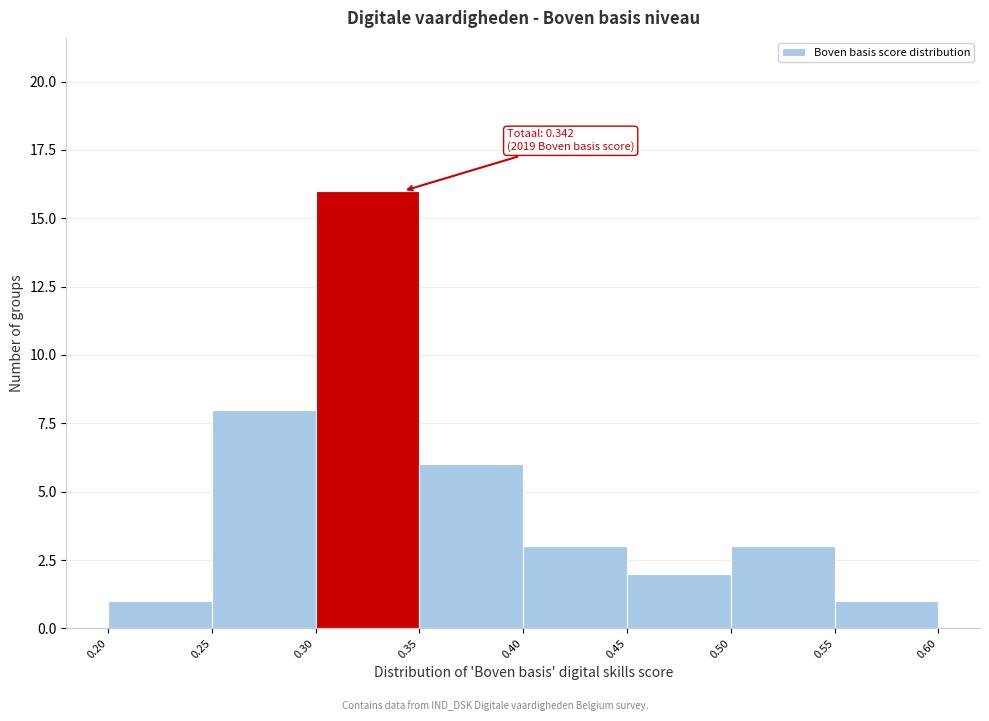

Which range on the x-axis has the tallest bar?

0.30 to 0.35